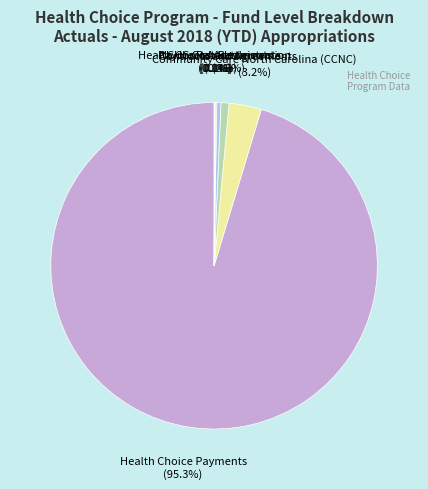

Which has a higher value, Community Care North Carolina (CCNC) or Health Choice Payments?

Health Choice Payments